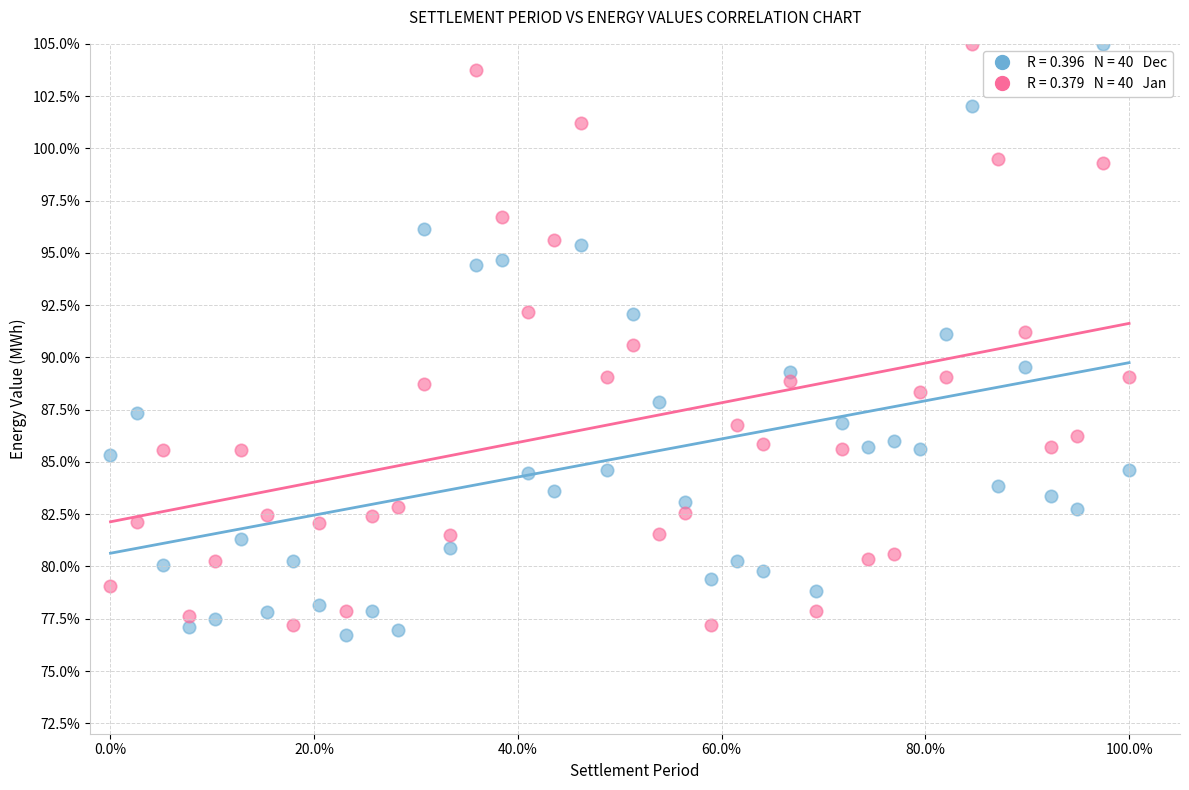

Across all data points, what is the range of X values (max minus min)?

1.0